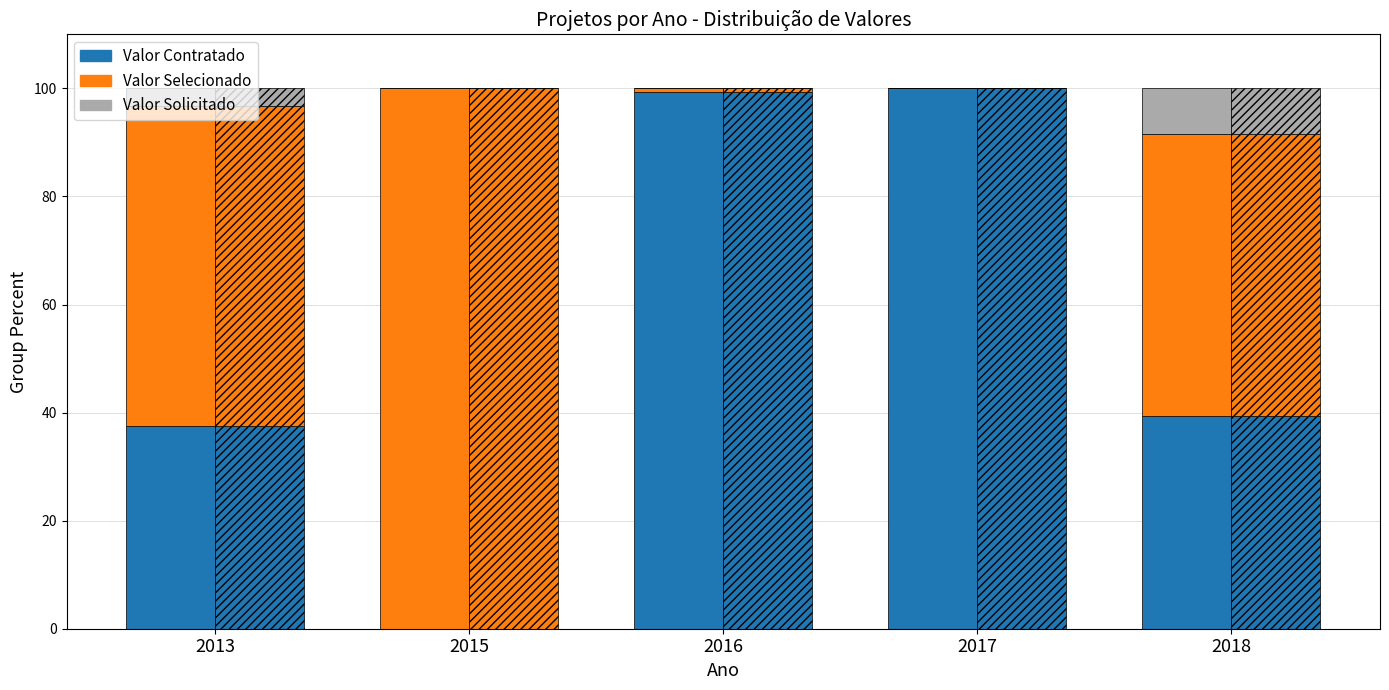

What value does the Valor Contratado series have at 2017?

100.0